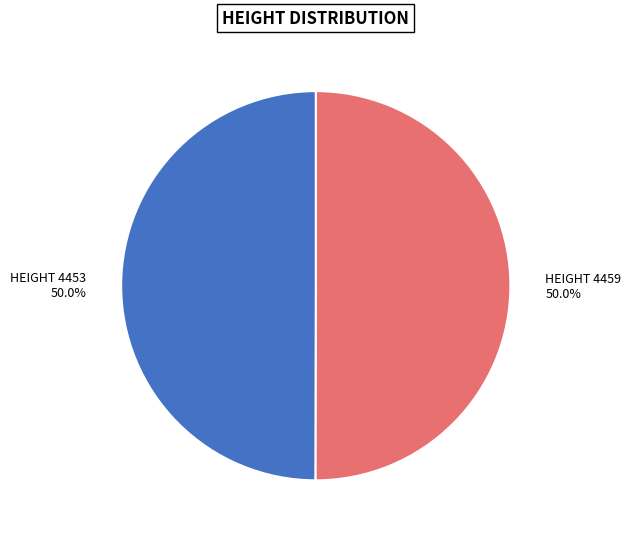

Which slice is the smallest?

4453